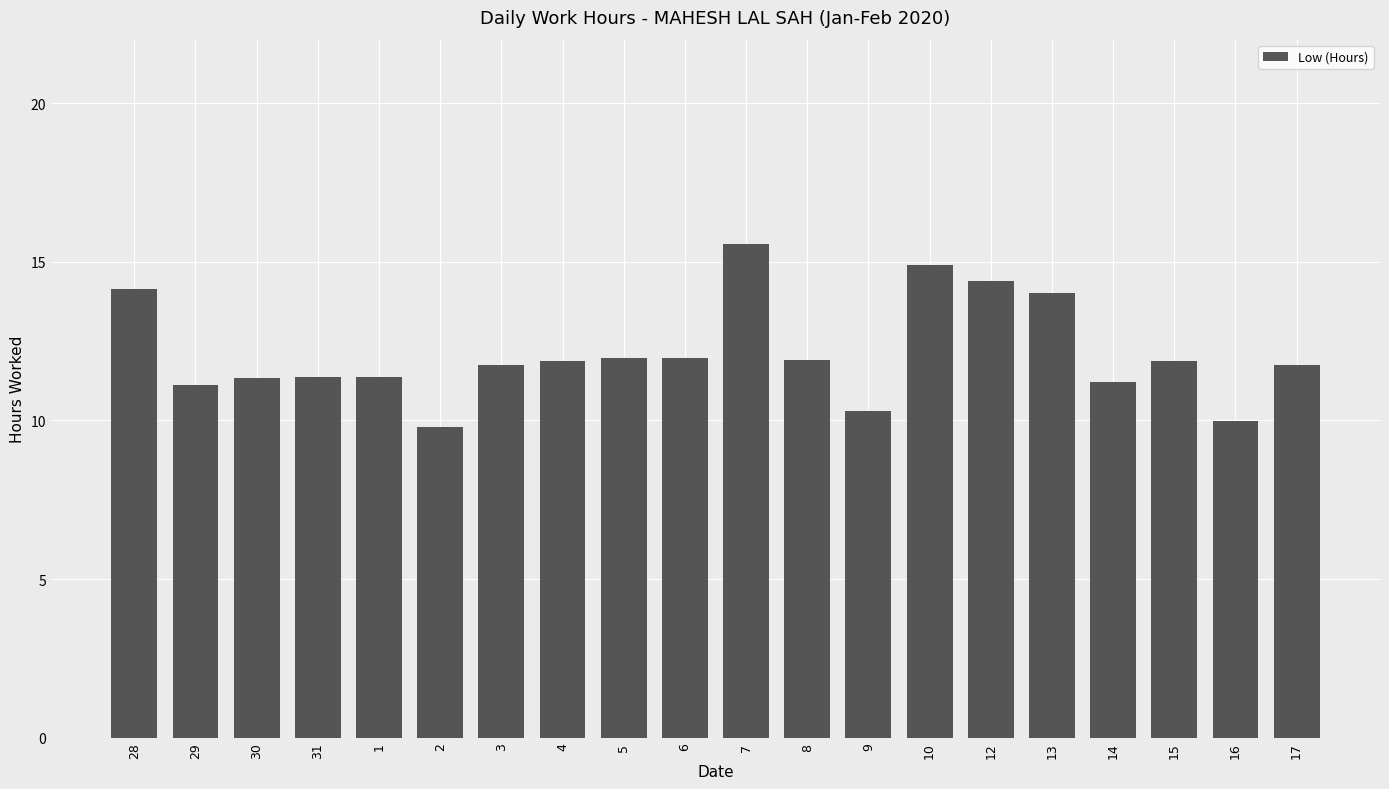

Are the bars horizontal?

No